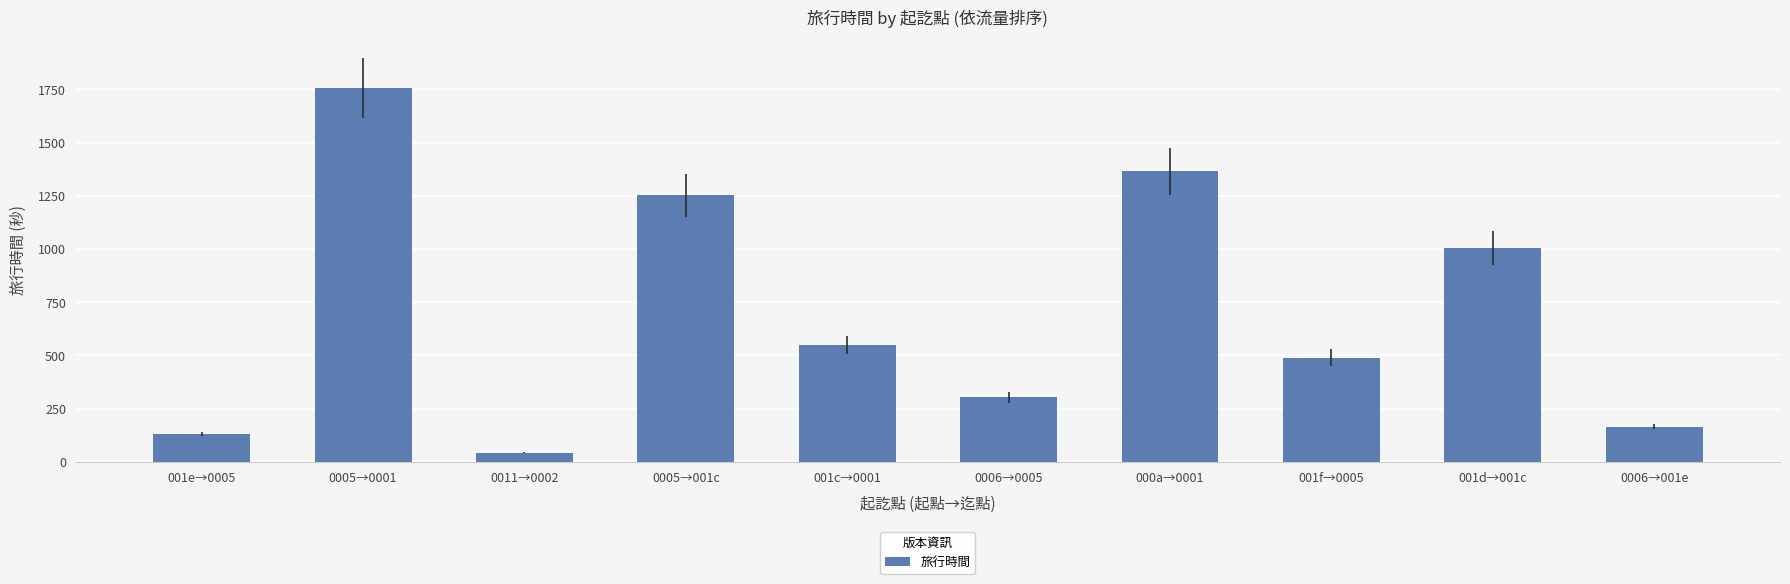

List the labels in order of value, smallest first.

0011→0002, 001e→0005, 0006→001e, 0006→0005, 001f→0005, 001c→0001, 001d→001c, 0005→001c, 000a→0001, 0005→0001